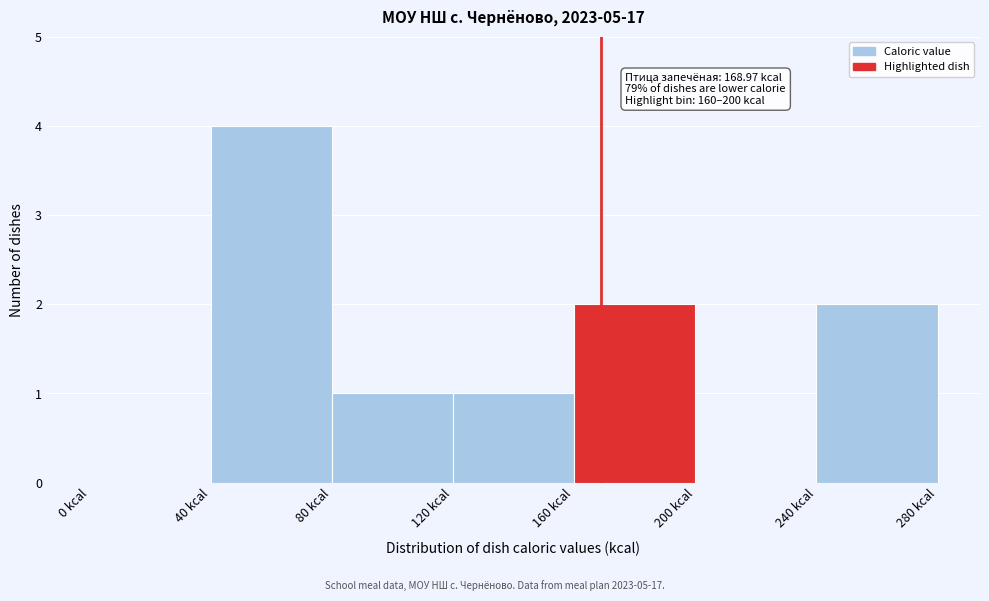

Which range on the x-axis has the tallest bar?

40 to 80